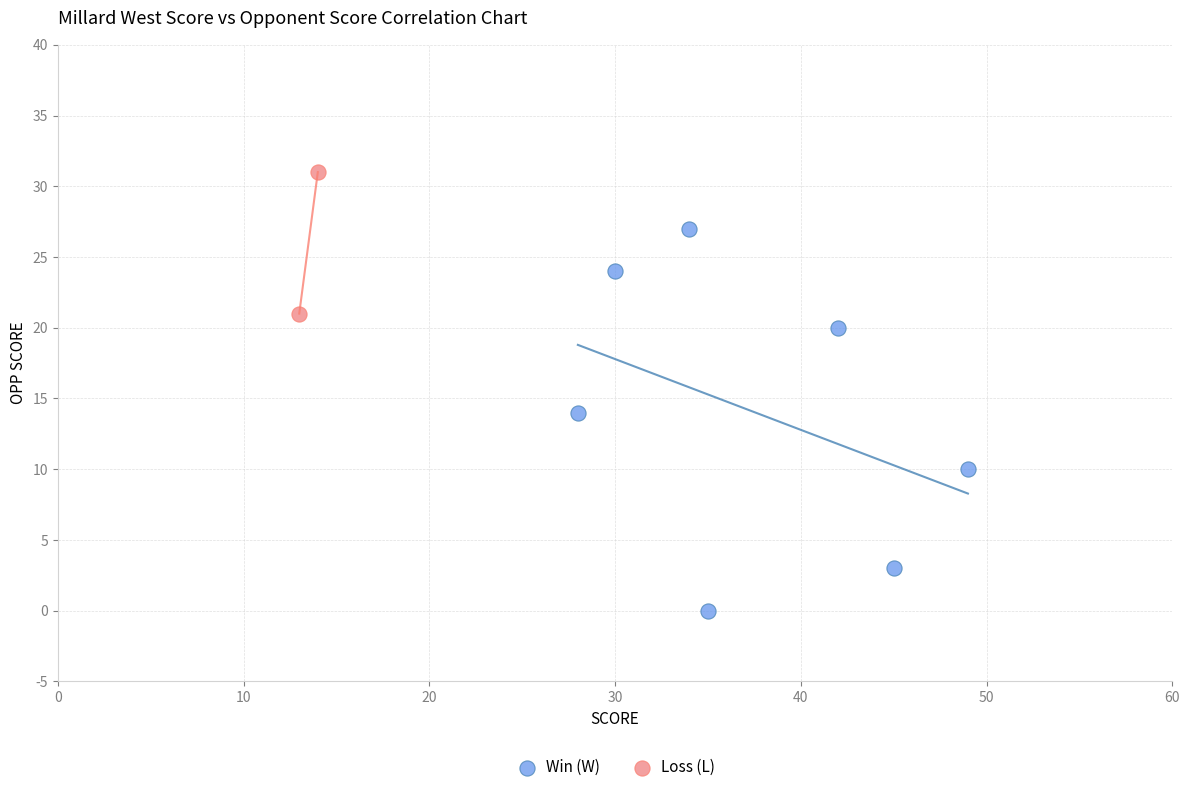

Which series has the widest spread of Y values?

Win (W)